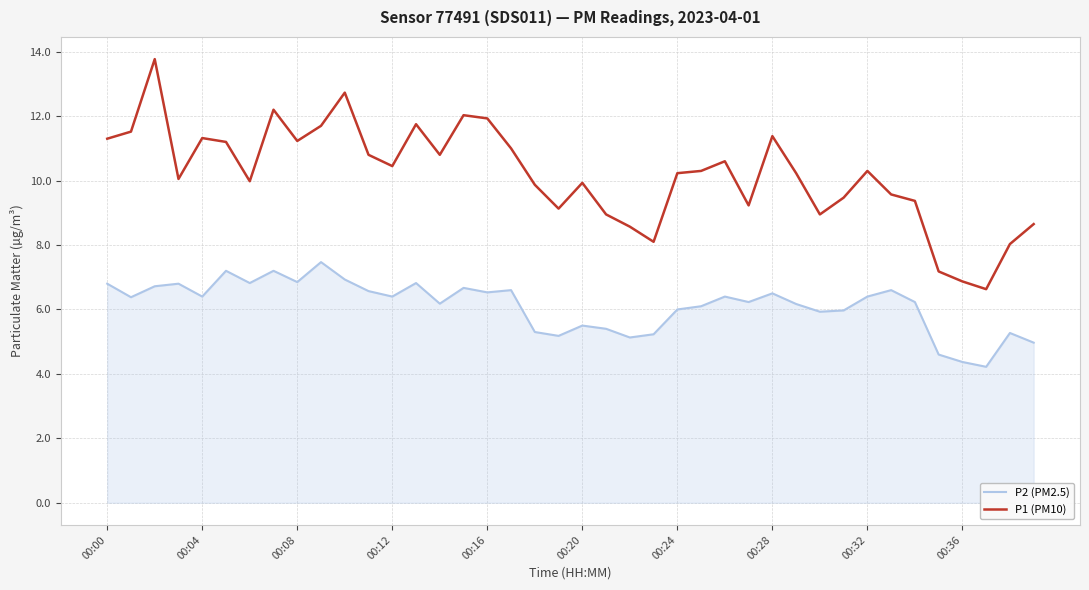

Which series has the largest range (max minus min)?

P1 (PM10)